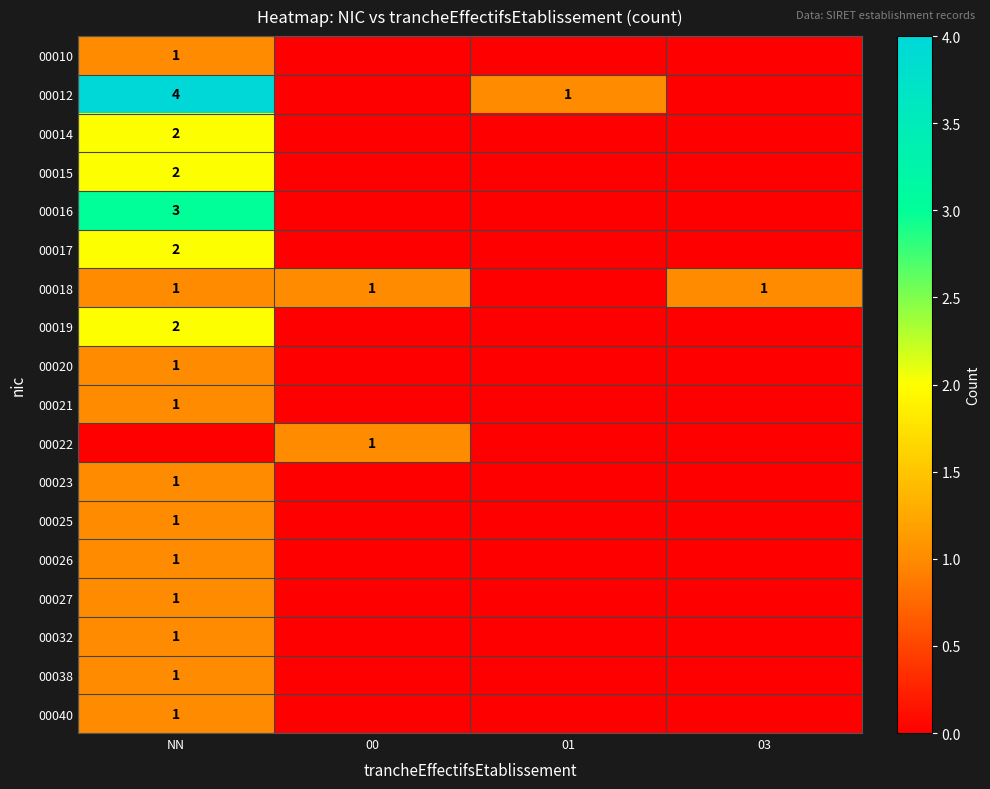

Which has a higher value, NN or 03?

NN